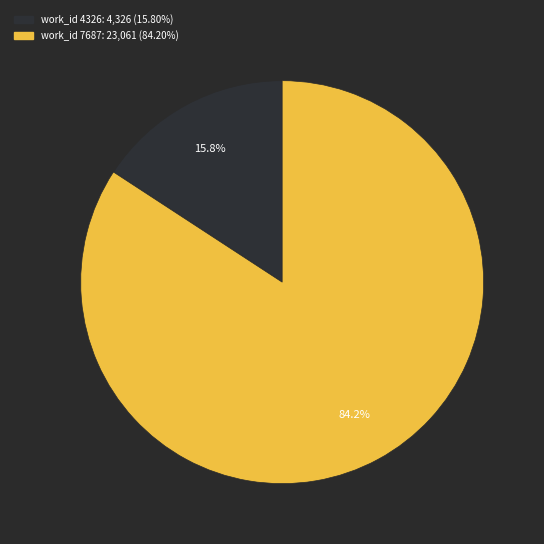

Is there any slice that represents more than half of the pie?

Yes